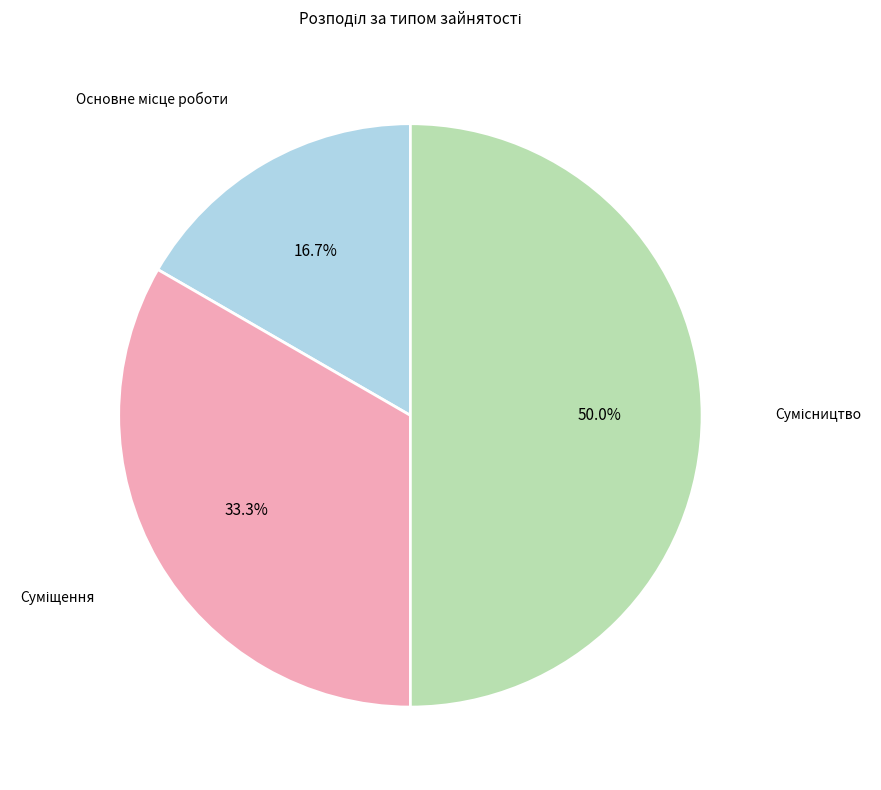

Count the number of slices in the pie.

3